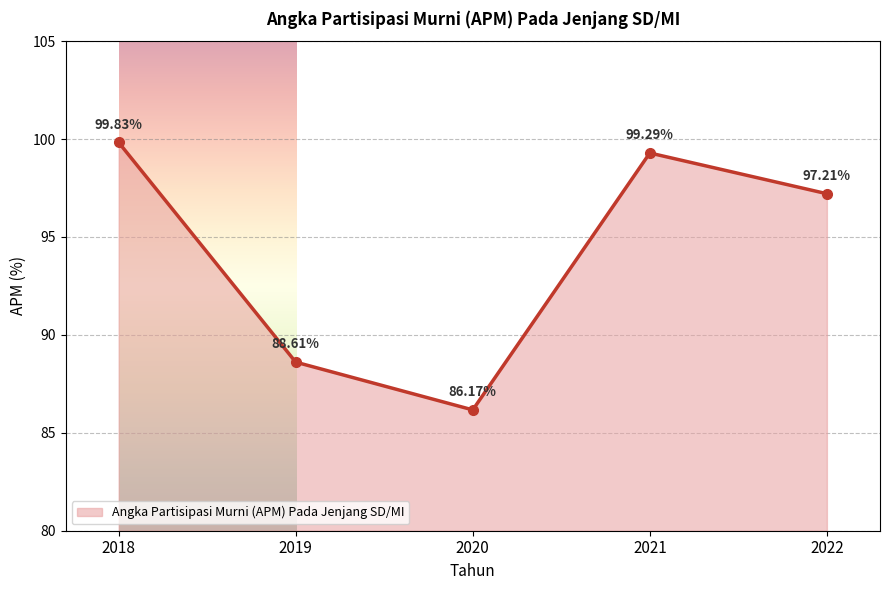

What is the value of the 1st point from the left?

99.8